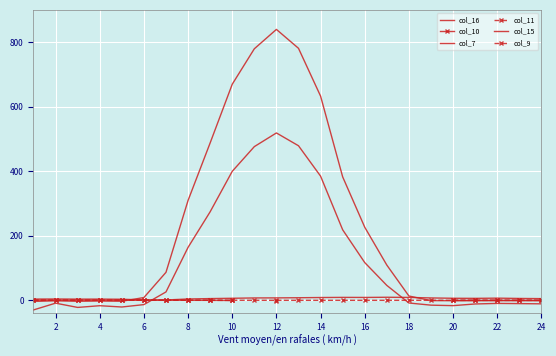

What is the approximate value of col_9 at 10?

-0.2